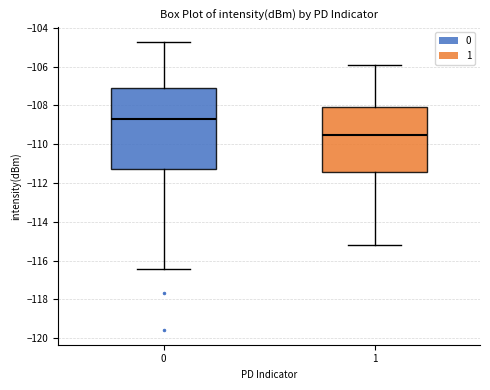

Comparing the boxes themselves (not the whiskers), which one is the tallest?

0